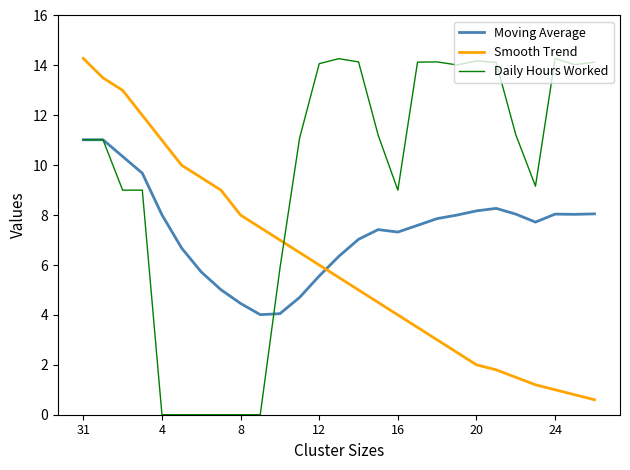

Which series has the largest total across all categories?

Daily Hours Worked